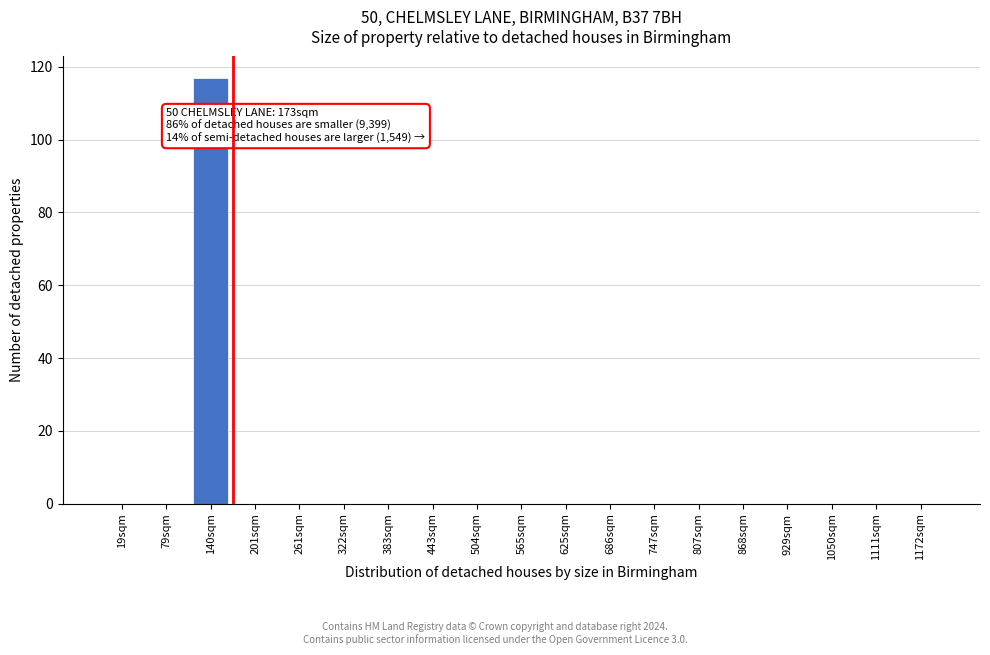

Reading left to right, what are all the values shown in this chart?

19sqm=0	79sqm=0	140sqm=117	201sqm=0	261sqm=0	322sqm=0	383sqm=0	443sqm=0	504sqm=0	565sqm=0	625sqm=0	686sqm=0	747sqm=0	807sqm=0	868sqm=0	929sqm=0	1050sqm=0	1111sqm=0	1172sqm=0